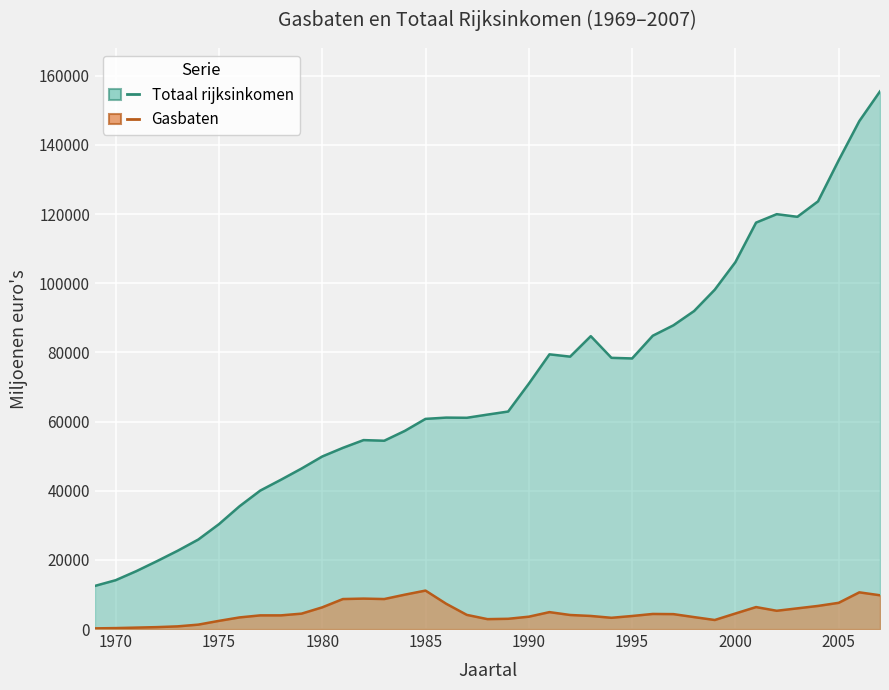

How many values in the Totaal rijksinkomen series exceed 62018?

19